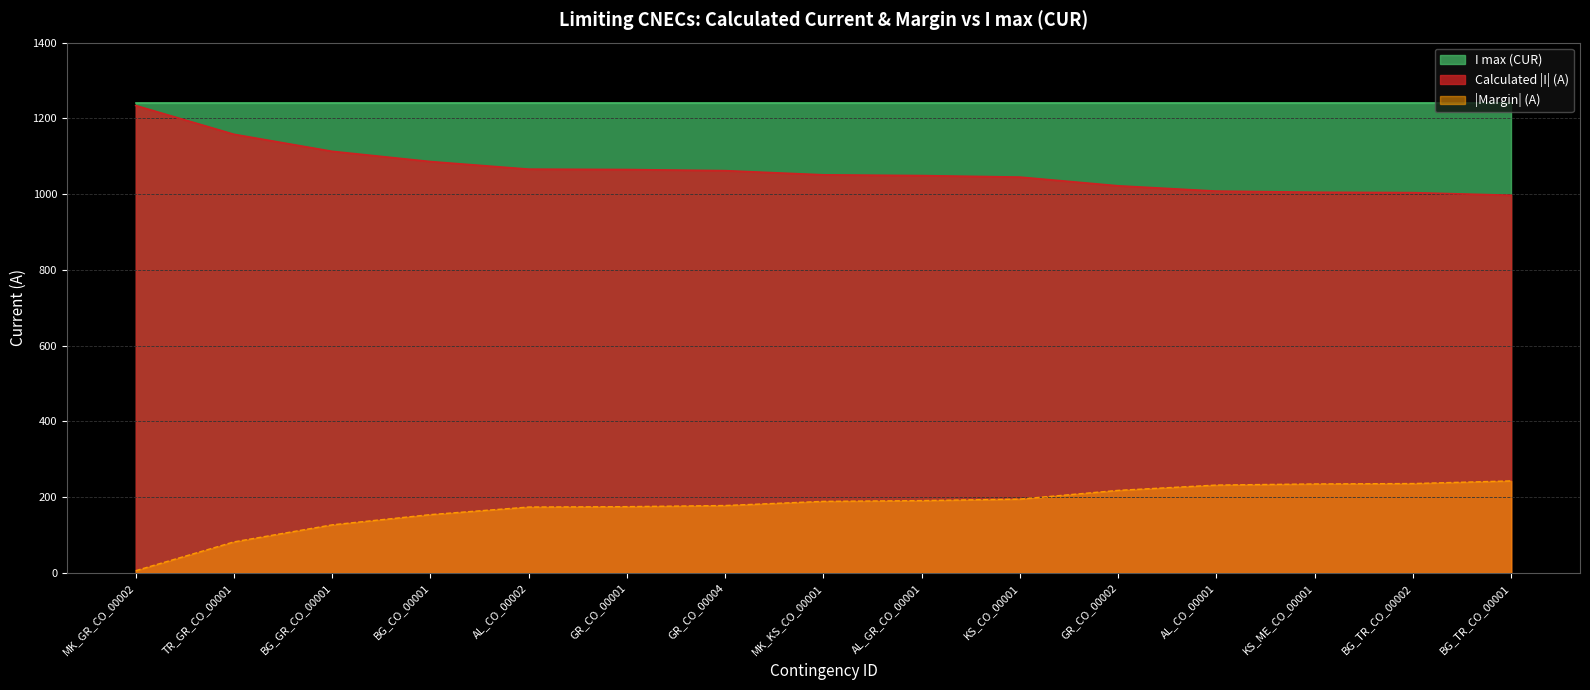

What is the label of the 11th point from the left?

GR_CO_00002